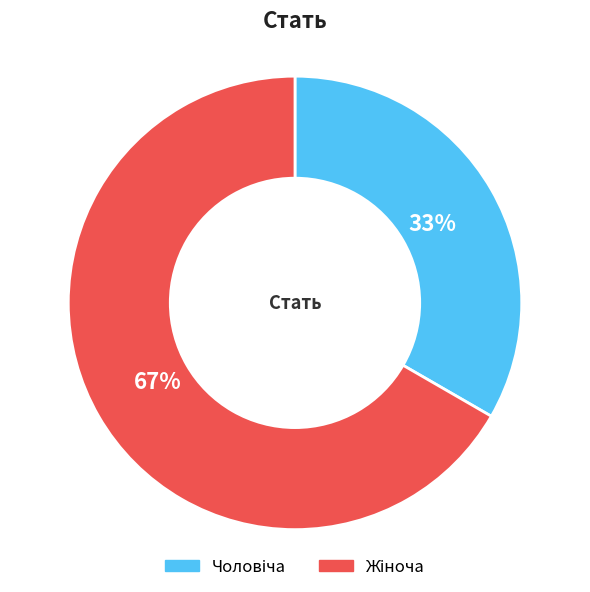

To the nearest percent, what is the average slice percentage?

50%